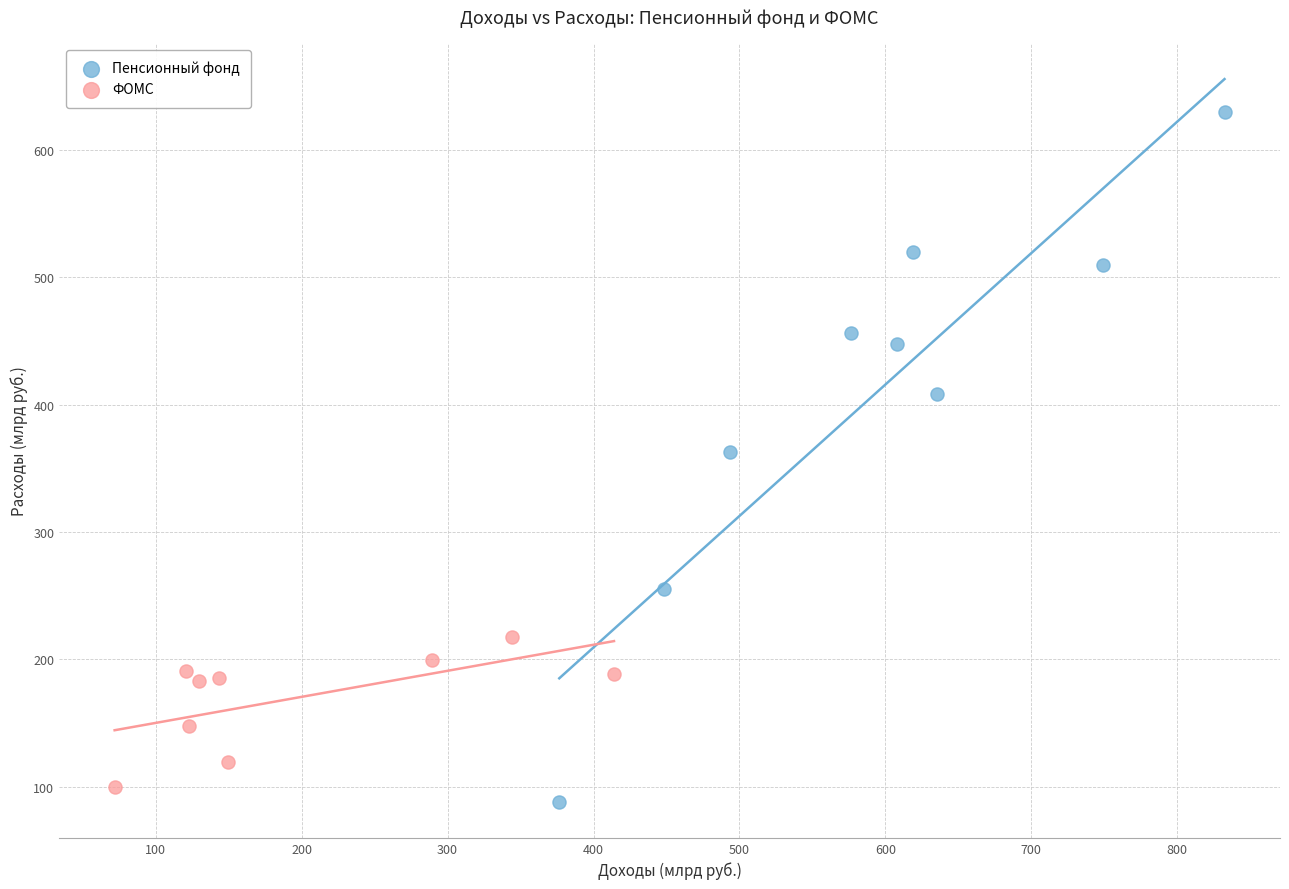

Which series has the widest spread of Y values?

Пенсионный фонд